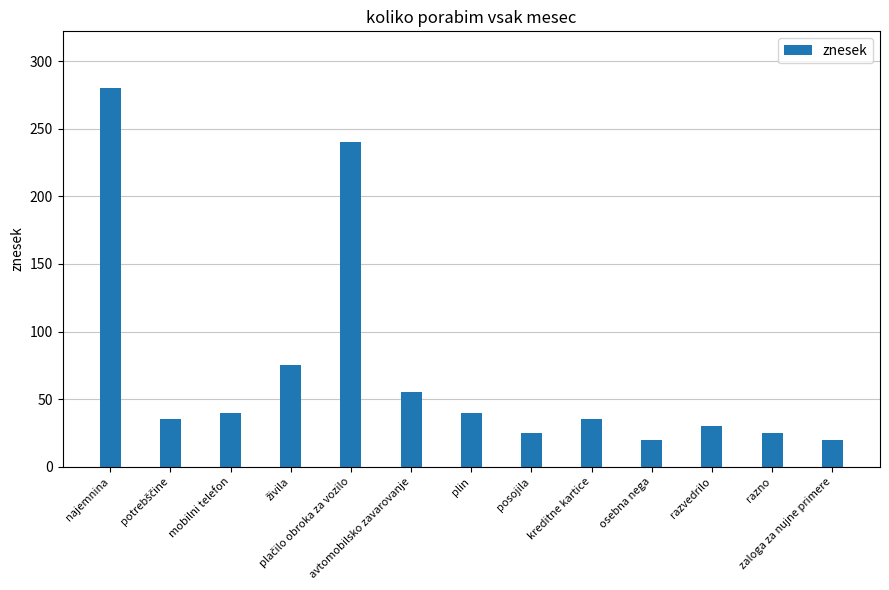

What is the difference between the second highest and second lowest values?

220